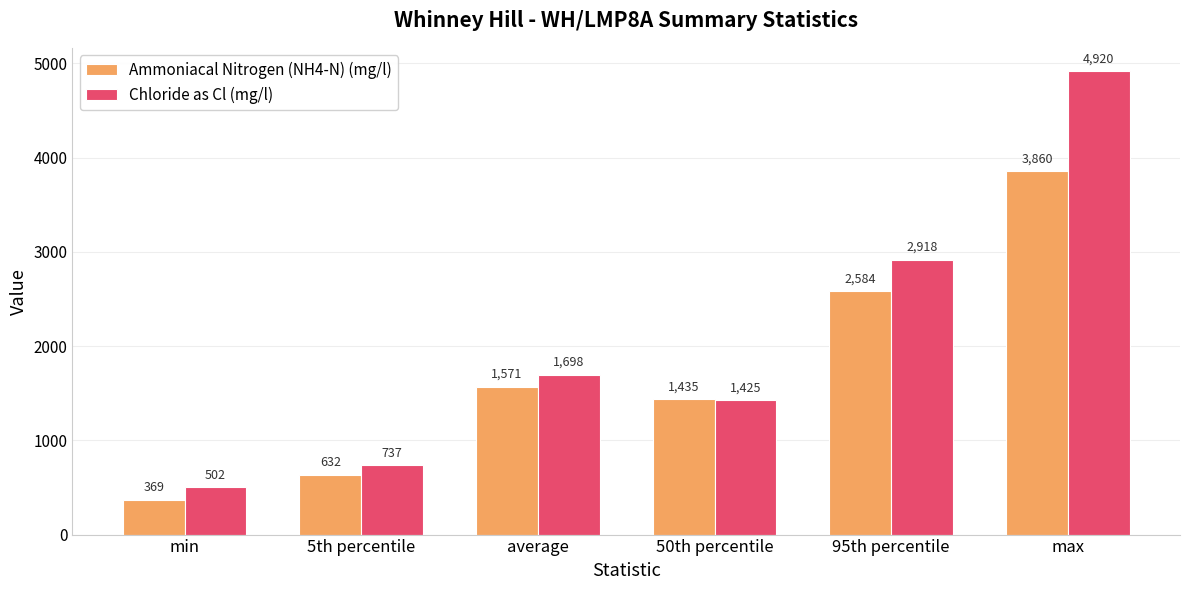

Is it true that Ammoniacal Nitrogen (NH4-N) (mg/l) equals 875.7 at 95th percentile?

False